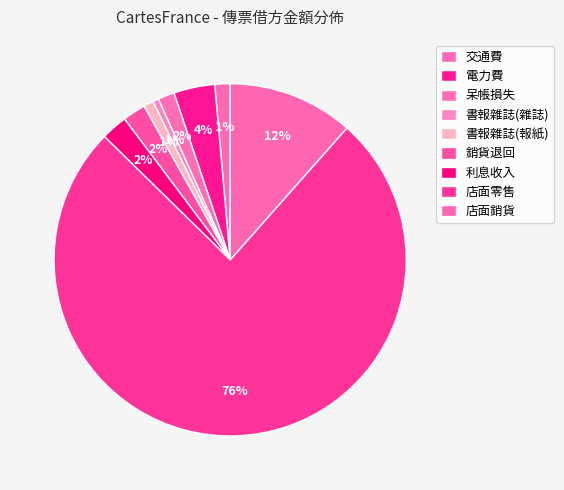

How many slices are in this pie chart?

9